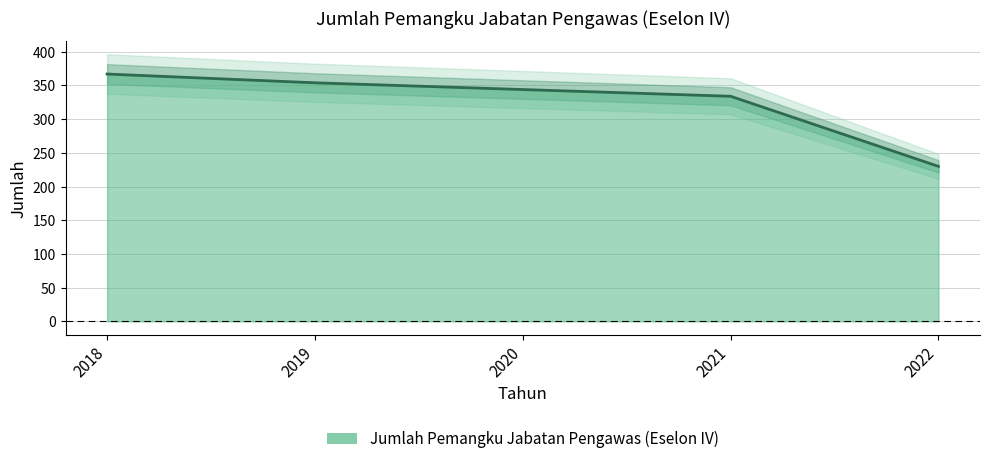

What is the value of the 4th point from the left?

334